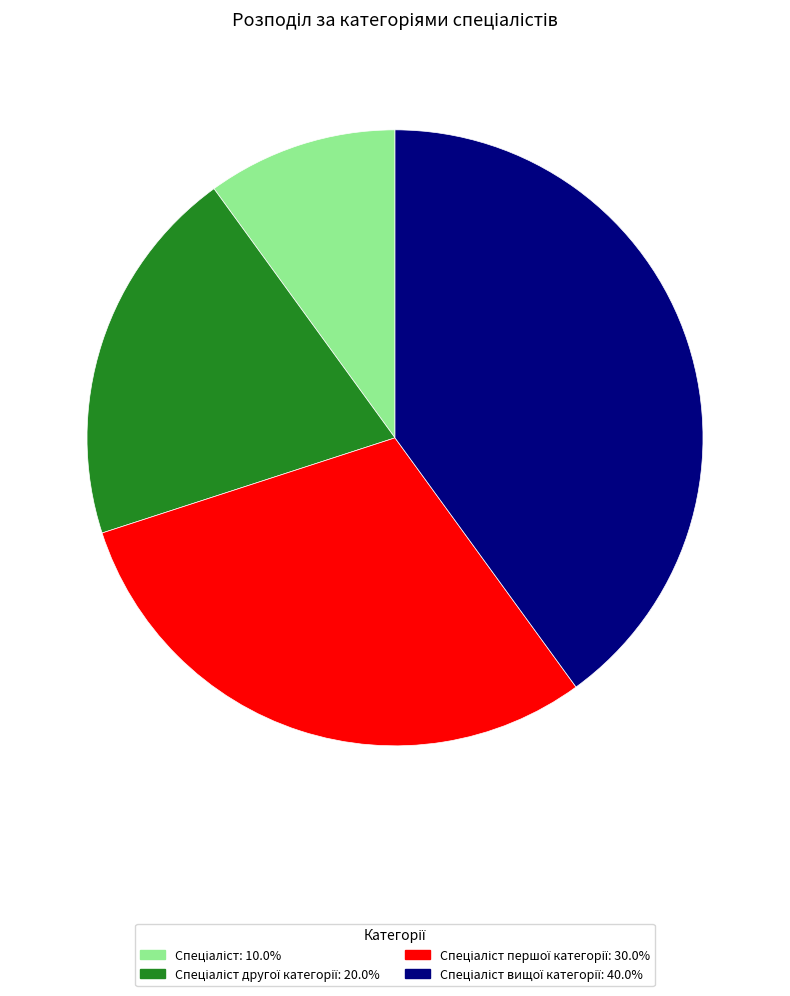

How many slices are in this pie chart?

4